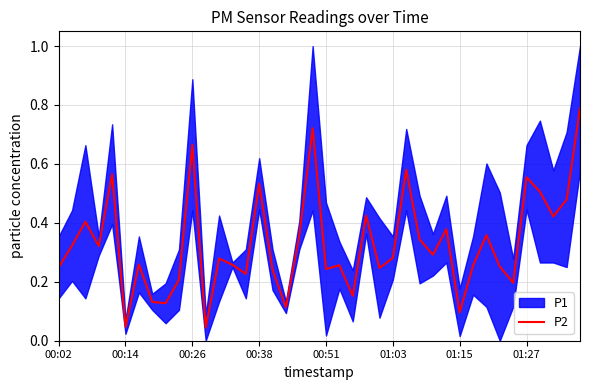

The value of P2 at 00:02 is 0.4. True or false?

False